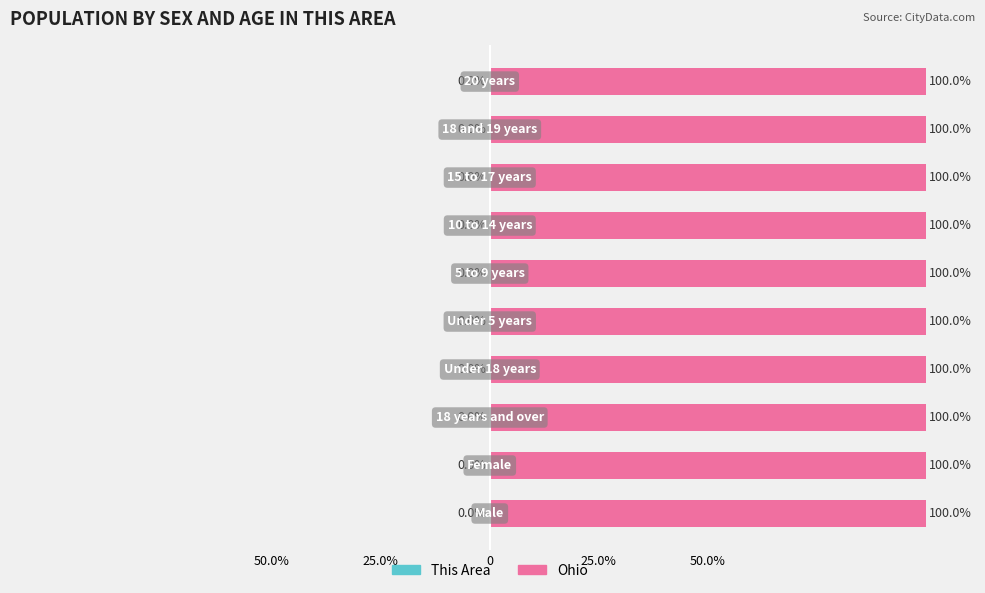

What is the spread (max minus min) of values at 25.0%?

100.0